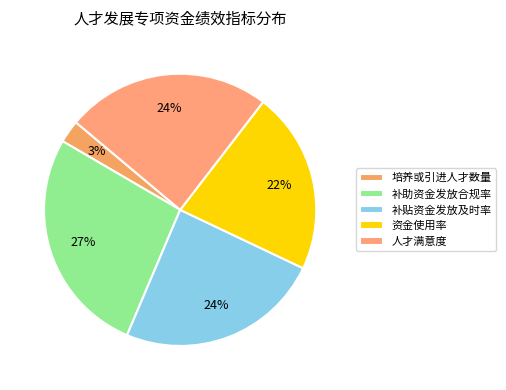

What percentage is the 人才满意度 slice, to the nearest percent?

24%